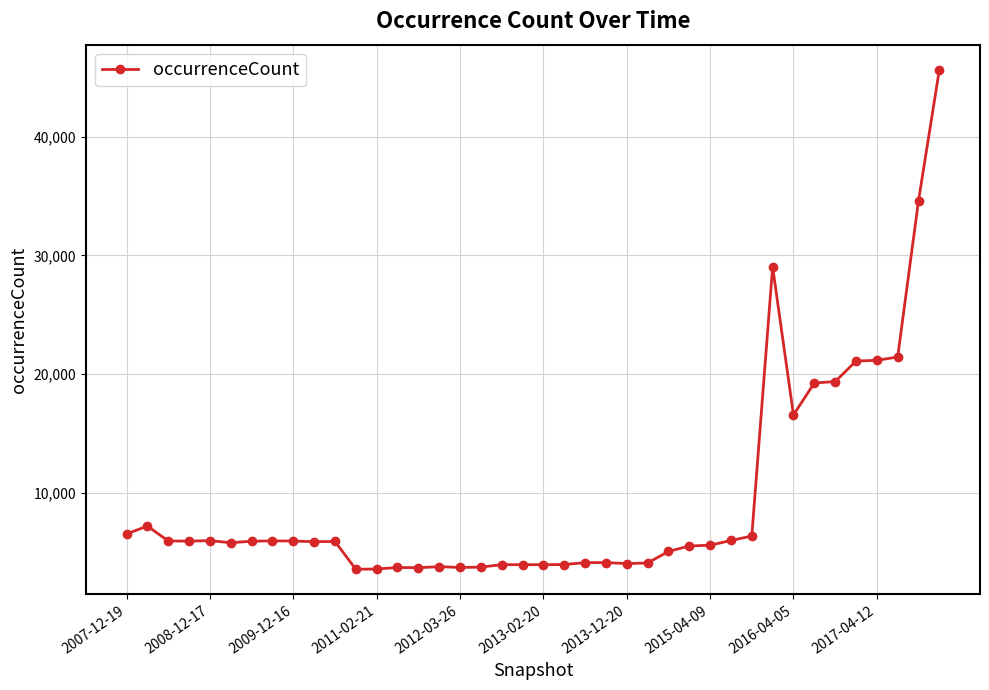

What is the greatest value displayed?

45648